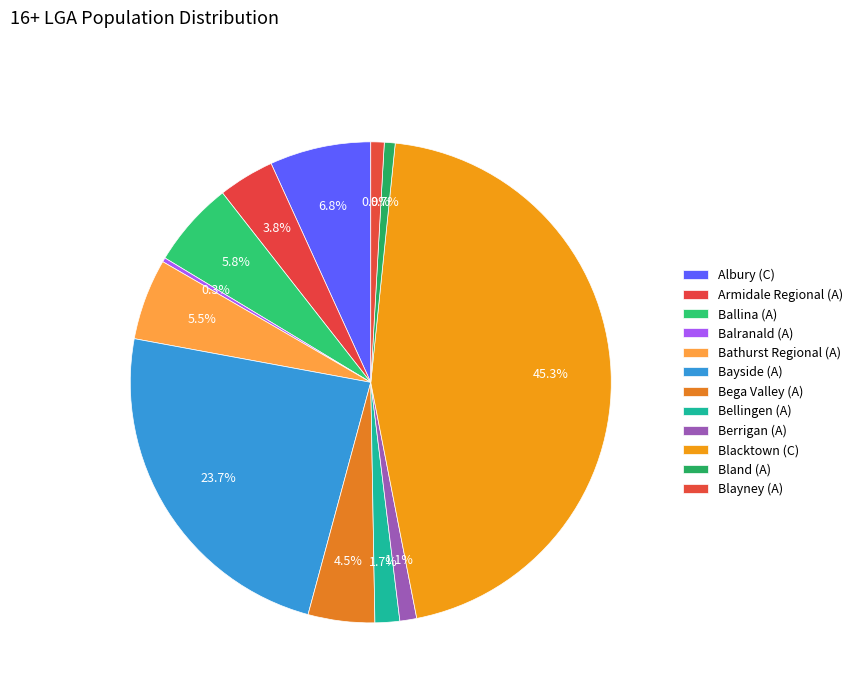

How many slices are in this pie chart?

12